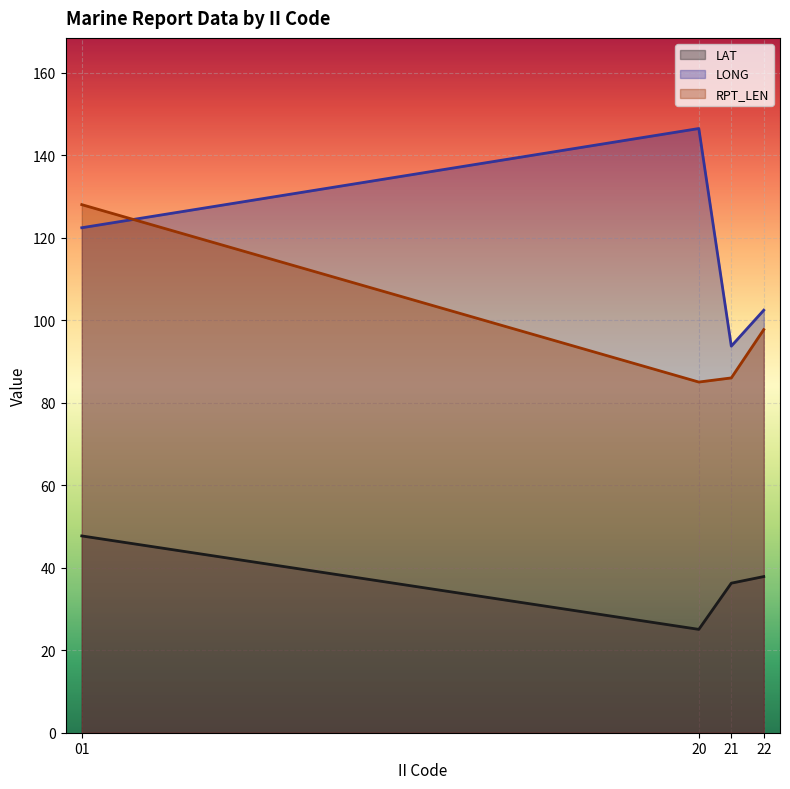

At which category does the chart reach its minimum across all series?

20